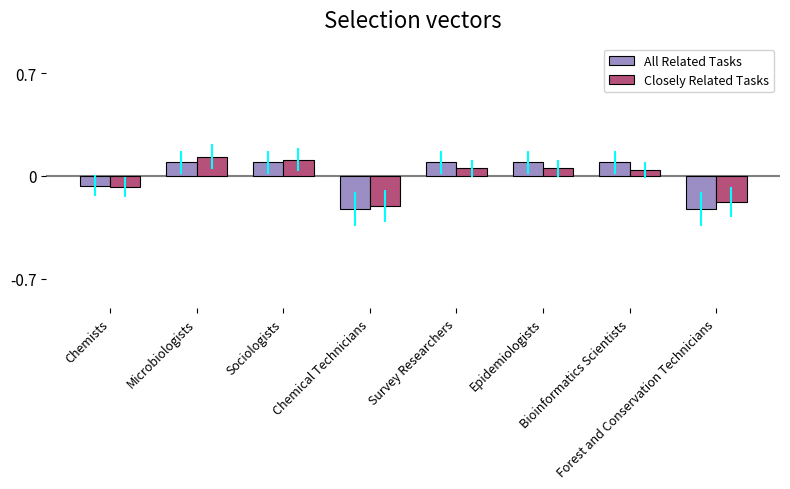

The All Related Tasks series shows 0.1 at Sociologists. True or false?

True